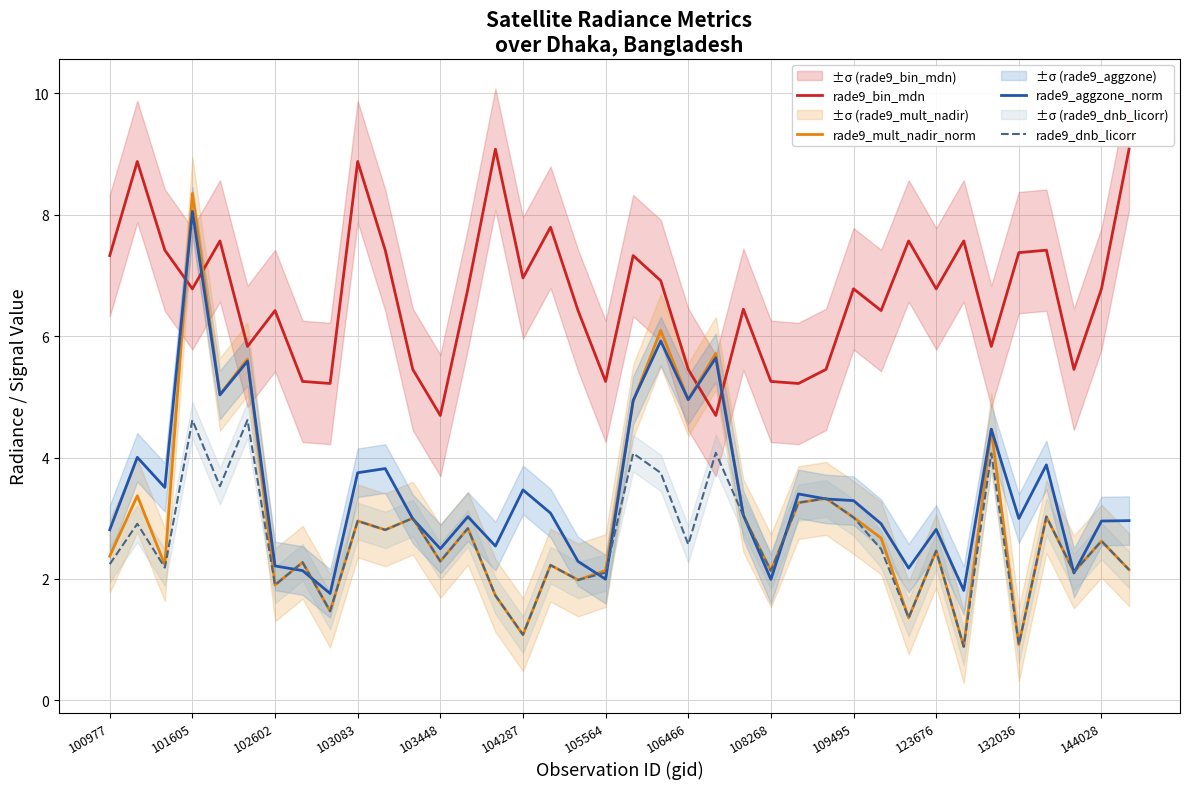

True or false: rade9_bin_mdn and rade9_dnb_licorr intersect in this chart.

False